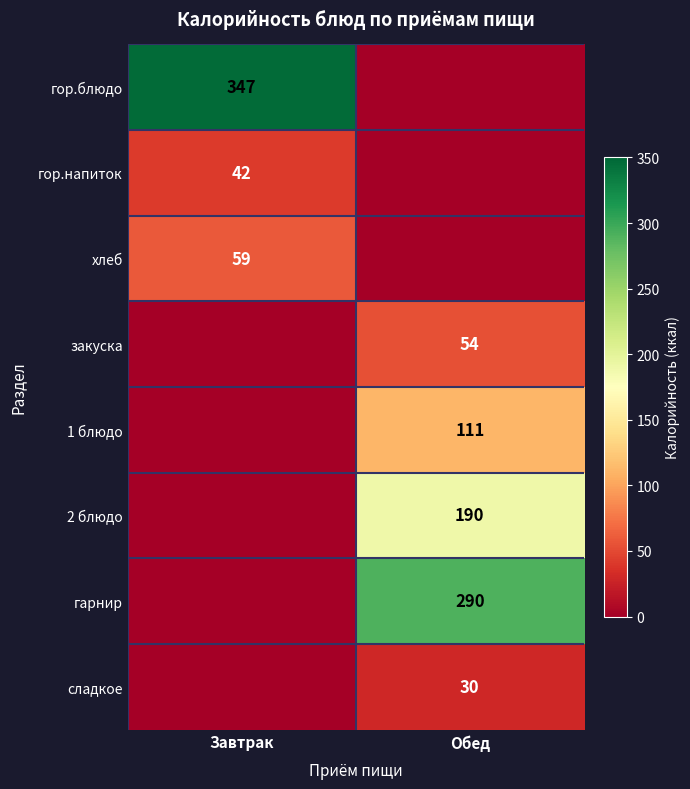

Is it true that хлеб equals 38 at Завтрак?

False